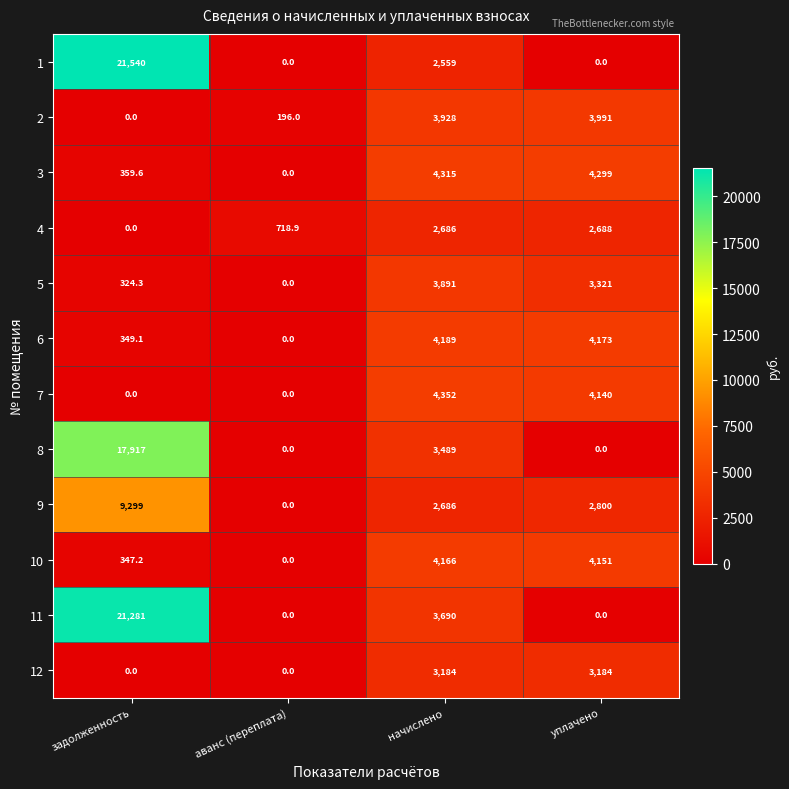

How many distinct data groups are displayed?

12